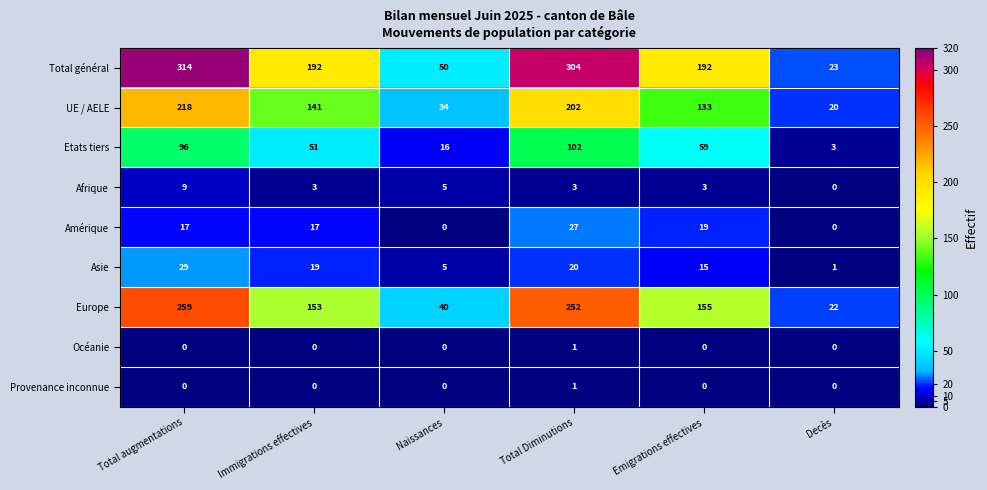

The value of Amérique at Total Diminutions is 27. True or false?

True